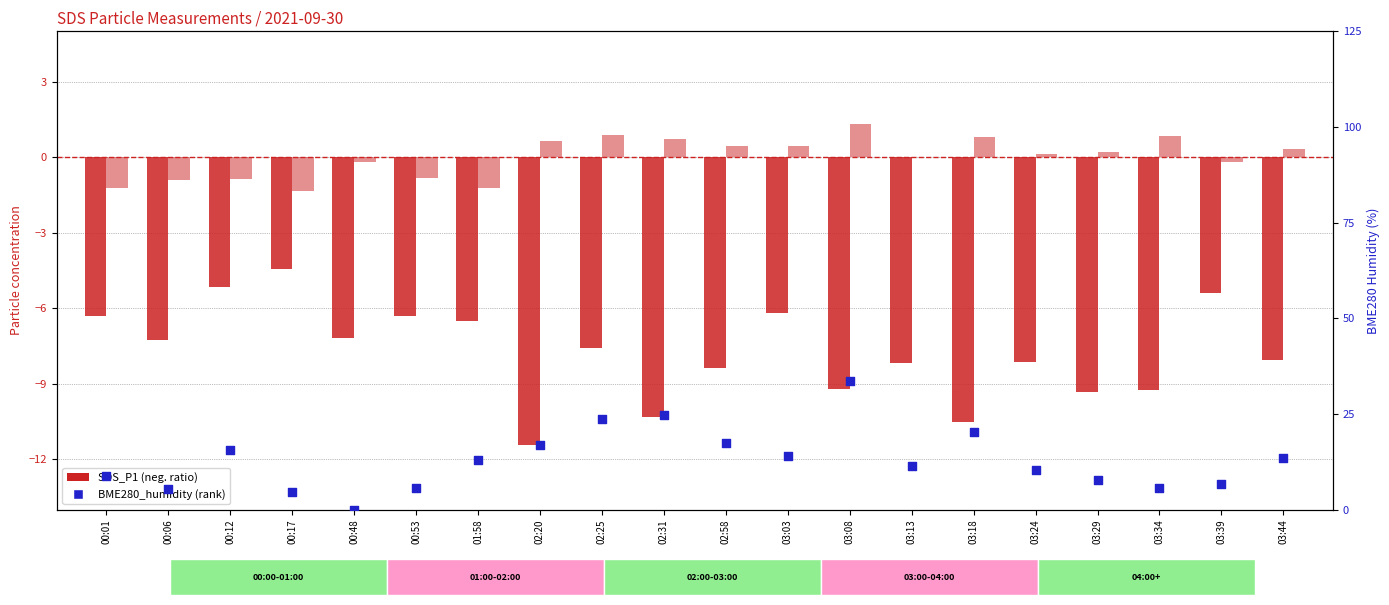

Which series has the widest spread of Y values?

SDS_P1